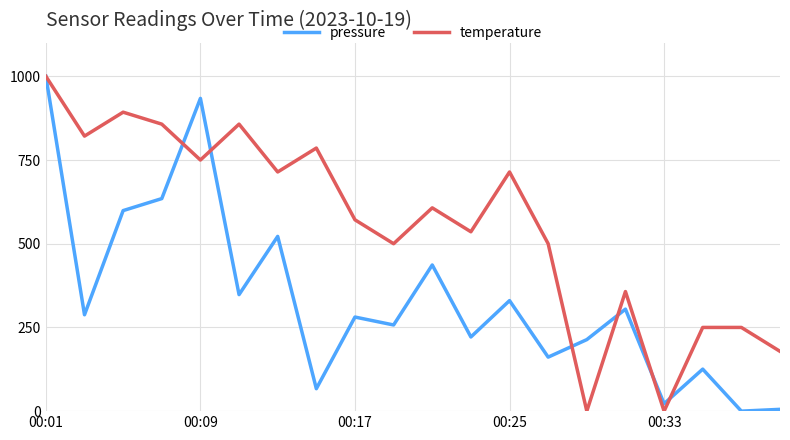

What is the highest value of the temperature series?

1000.0